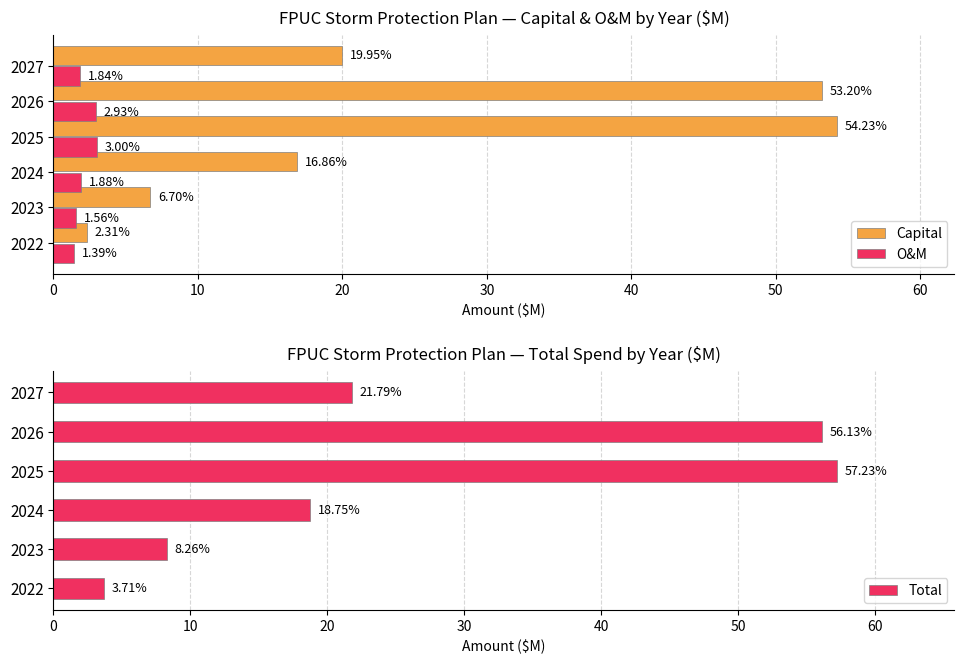

How many bars are there in total?

18